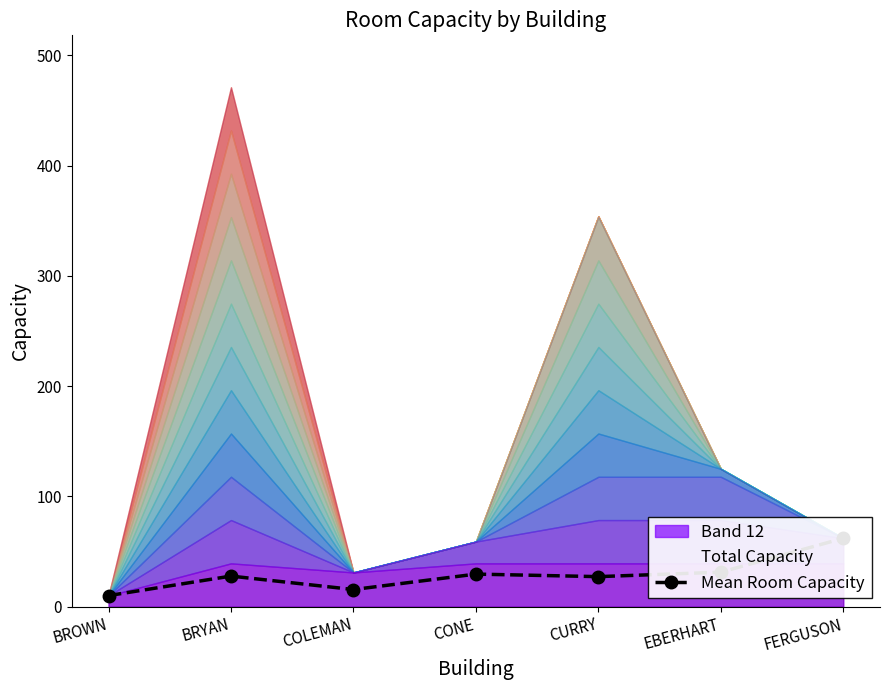

What is the label of the 2nd point from the left?

BRYAN